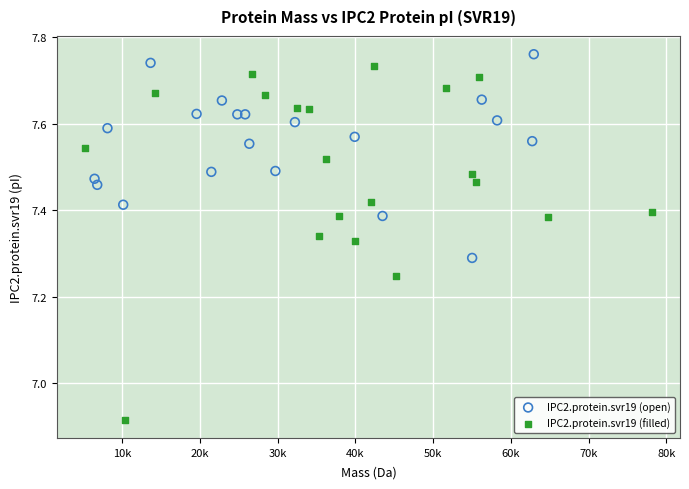

Which series reaches the maximum Y coordinate?

IPC2.protein.svr19 (open)